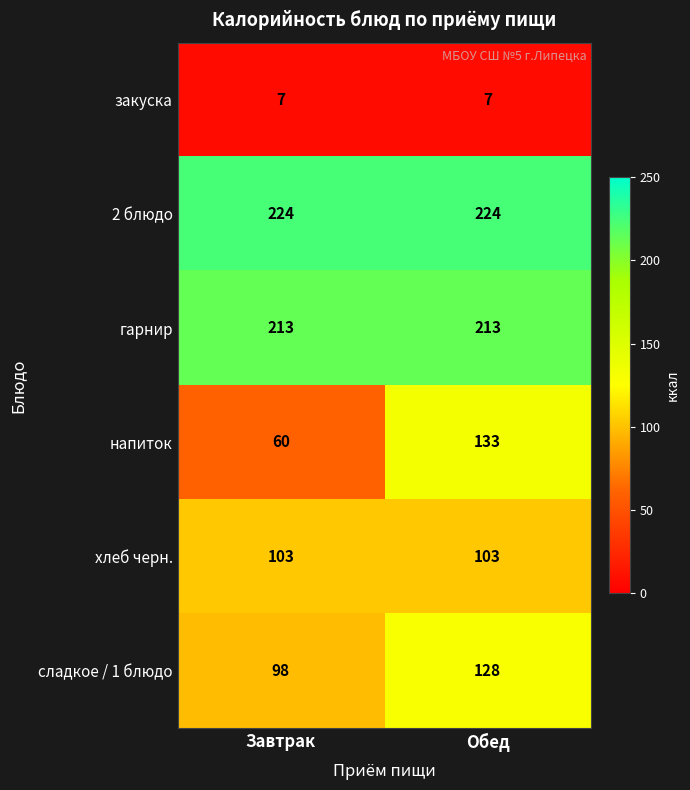

Which category has the highest value in the напиток series?

Обед